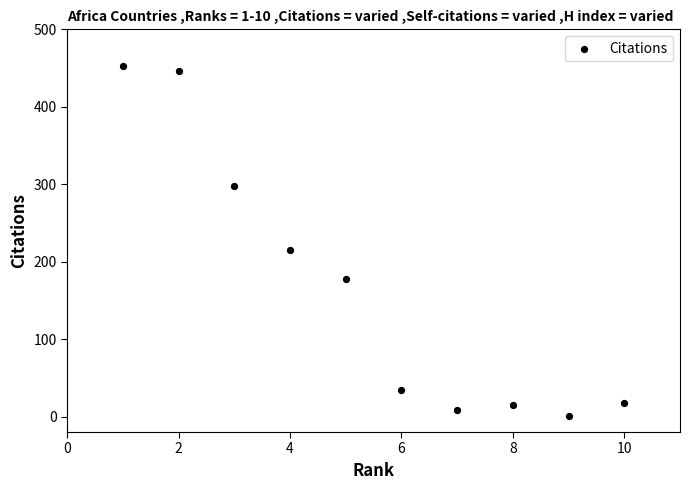

What Y value in the scatter plot is closest to 227?

215